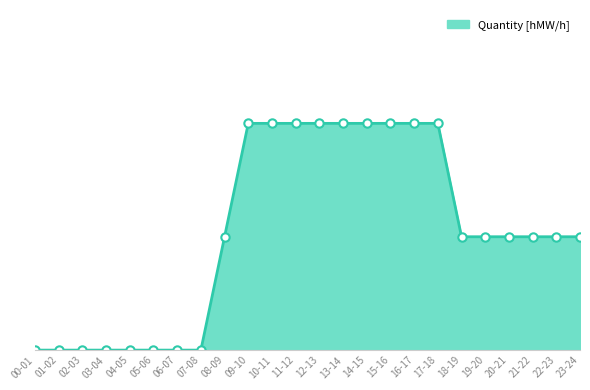

Is this an area chart (filled region under the line)?

Yes